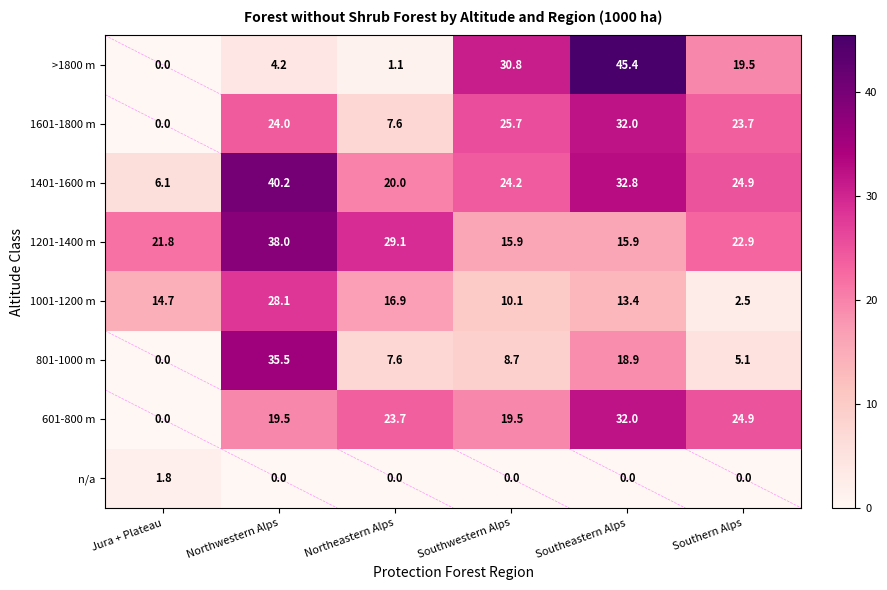

True or false: 1601-1800 m has a value of 23.7 at Southern Alps.

True